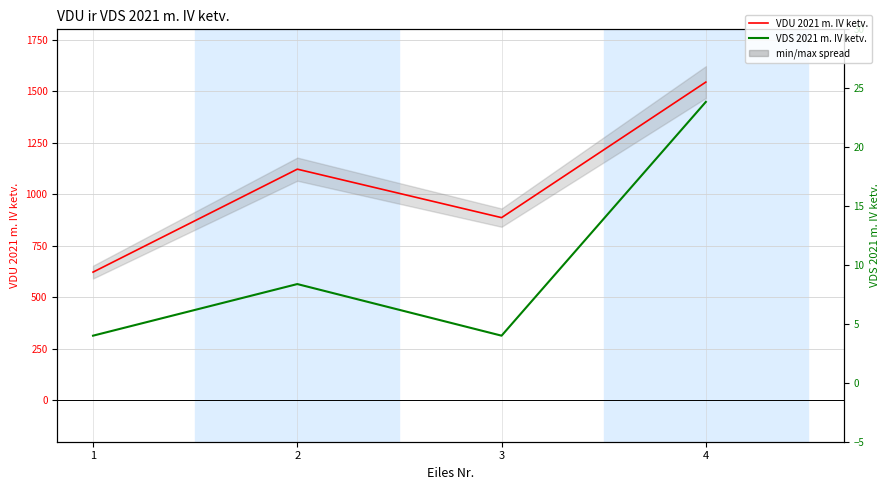

What is the total value across all series at 3?

890.8